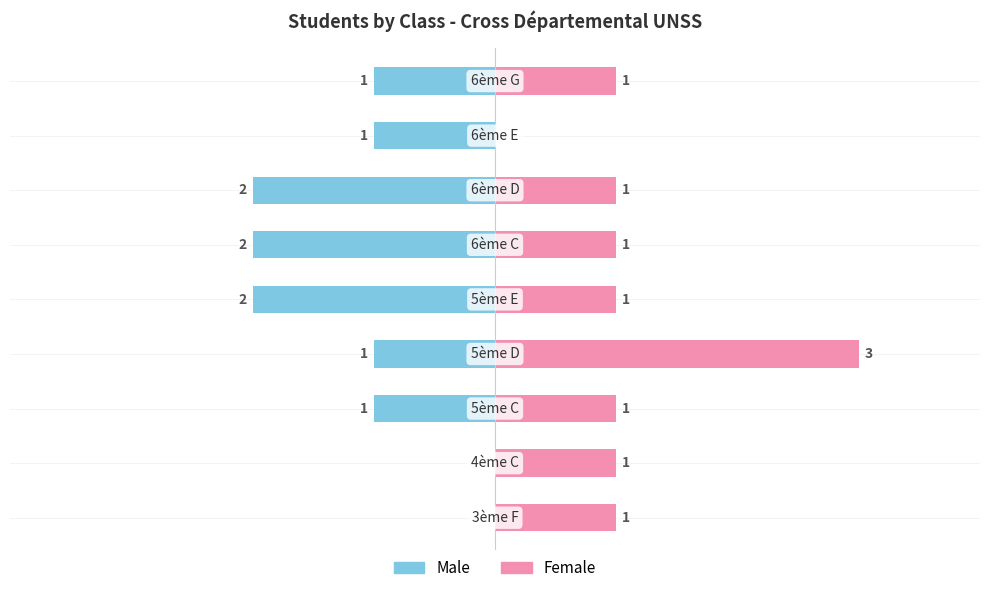

What is the average value of the Male series?

-1